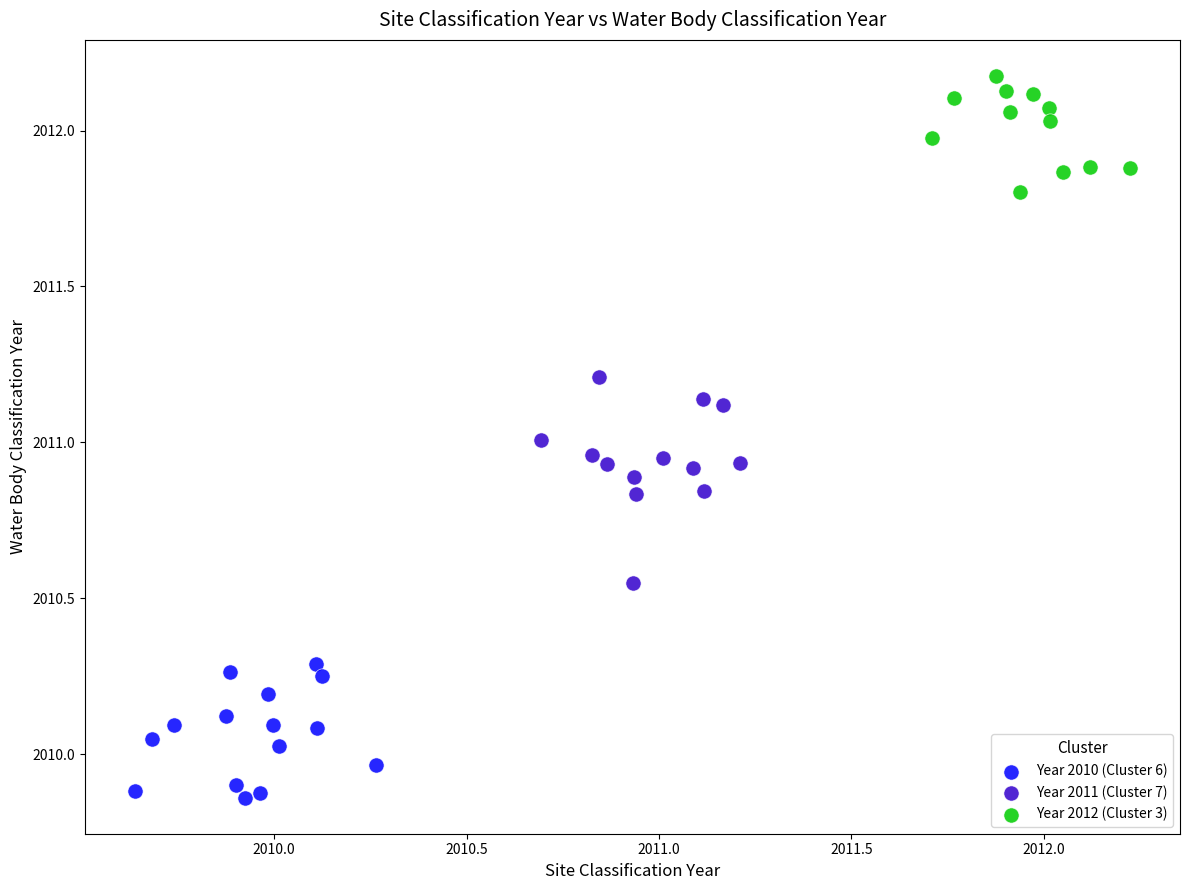

Which series reaches the minimum Y coordinate?

Year 2010 (Cluster 6)